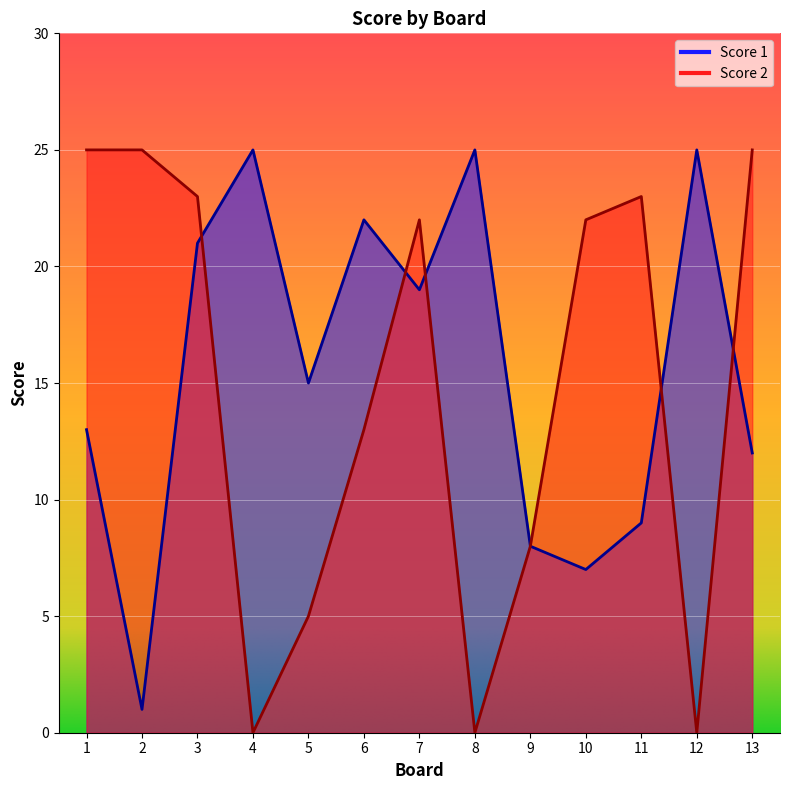

At how many categories does at least one series exceed 22?

8